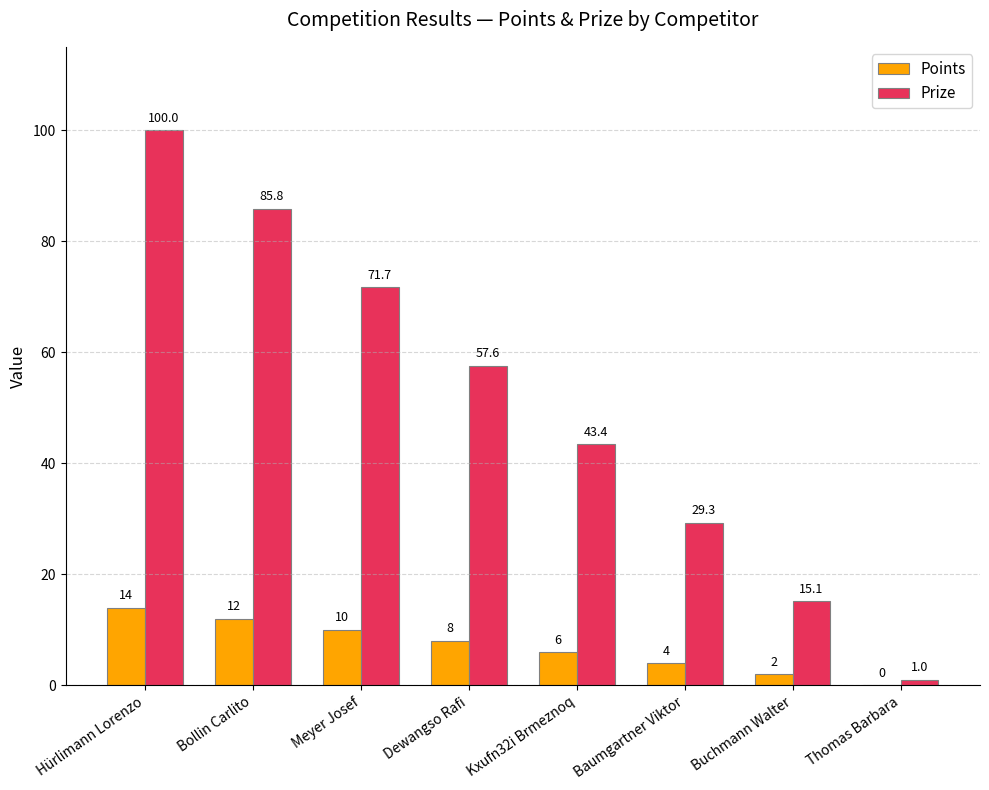

Which label corresponds to the largest value in the chart?

Hürlimann Lorenzo